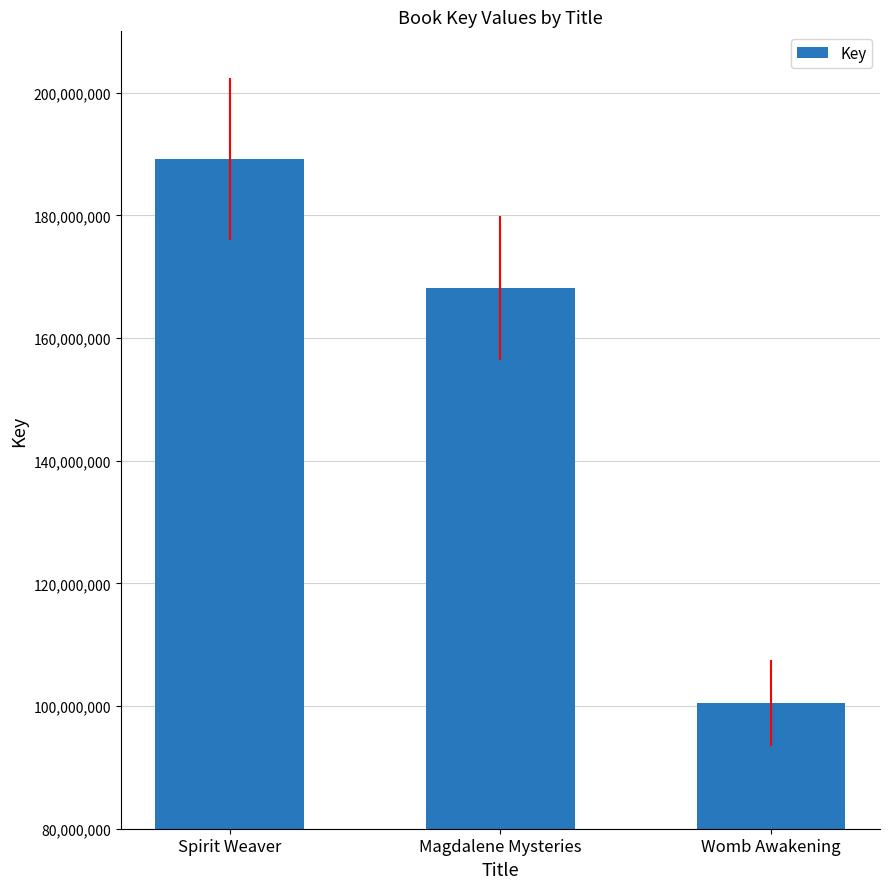

What is the greatest value displayed?

189179095